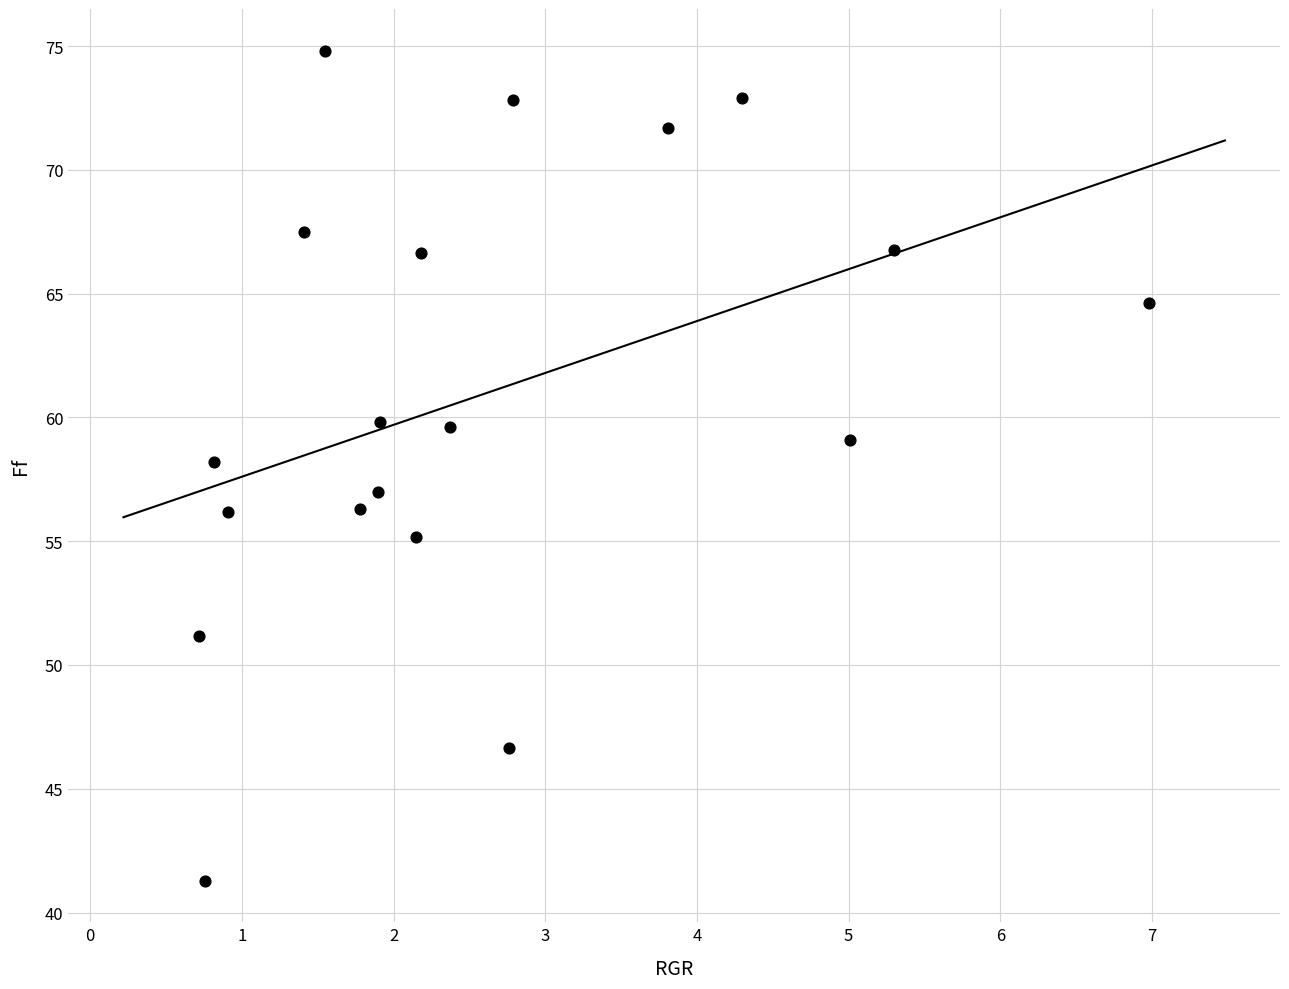

What is the range of X values (max minus min)?

6.3